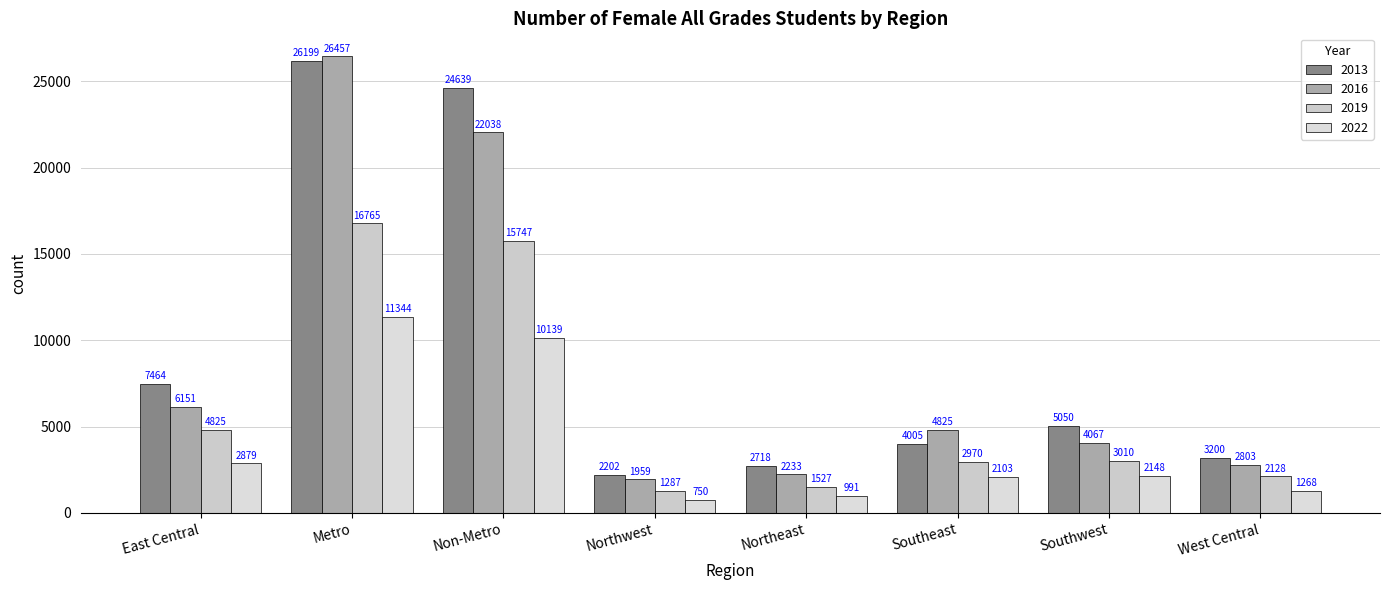

True or false: 2022 has a value of 17986 at Metro.

False